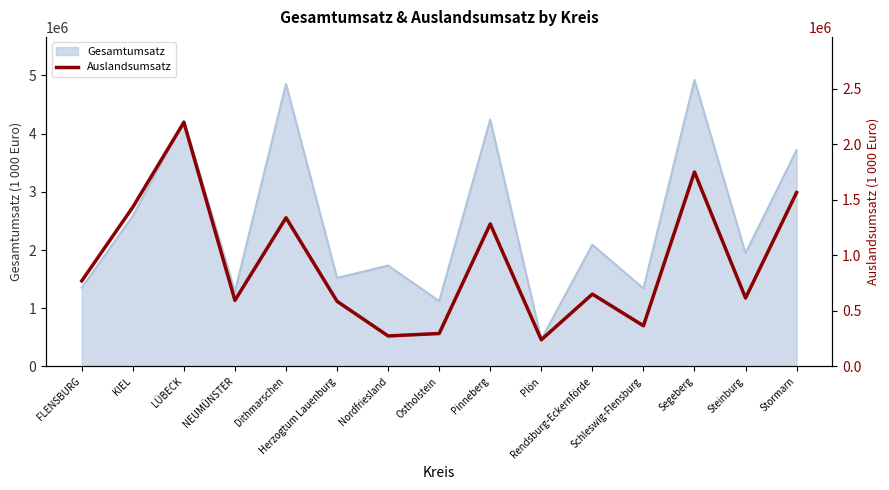

True or false: the data shows 2005206 at Dithmarschen.

False